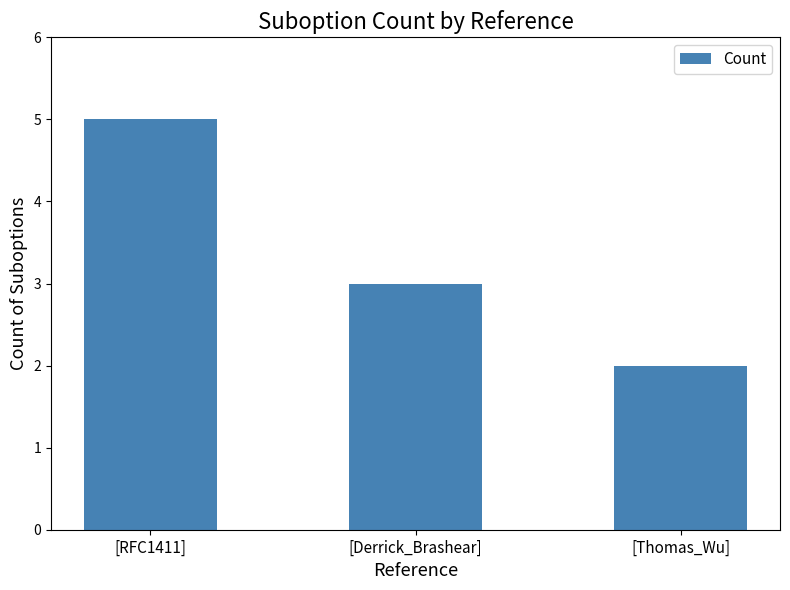

The chart shows a value of 2 at [Thomas_Wu]. True or false?

True